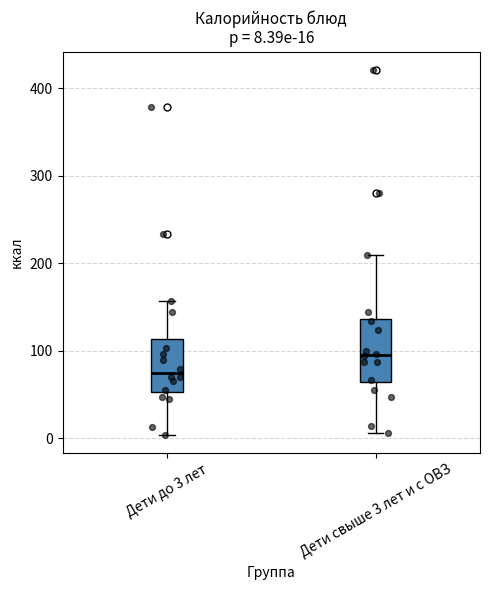

Comparing the boxes themselves (not the whiskers), which one is the tallest?

Дети свыше 3 лет и с ОВЗ